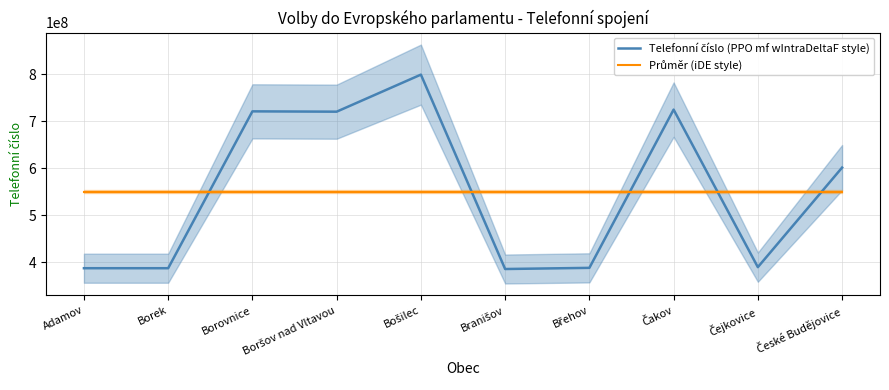

Reading left to right, extract all data points from this chart.

Telefonní číslo (PPO mf wIntraDeltaF style): Adamov=387228075.0	Borek=387225093.0	Borovnice=721320833.0	Boršov nad Vltavou=720636798.0	Bošilec=799560699.0	Branišov=385513972.0	Břehov=387983907.0	Čakov=725031271.0	Čejkovice=389500207.0	České Budějovice=601573501.0
Průměr (iDE style): Adamov=550557435.6	Borek=550557435.6	Borovnice=550557435.6	Boršov nad Vltavou=550557435.6	Bošilec=550557435.6	Branišov=550557435.6	Břehov=550557435.6	Čakov=550557435.6	Čejkovice=550557435.6	České Budějovice=550557435.6